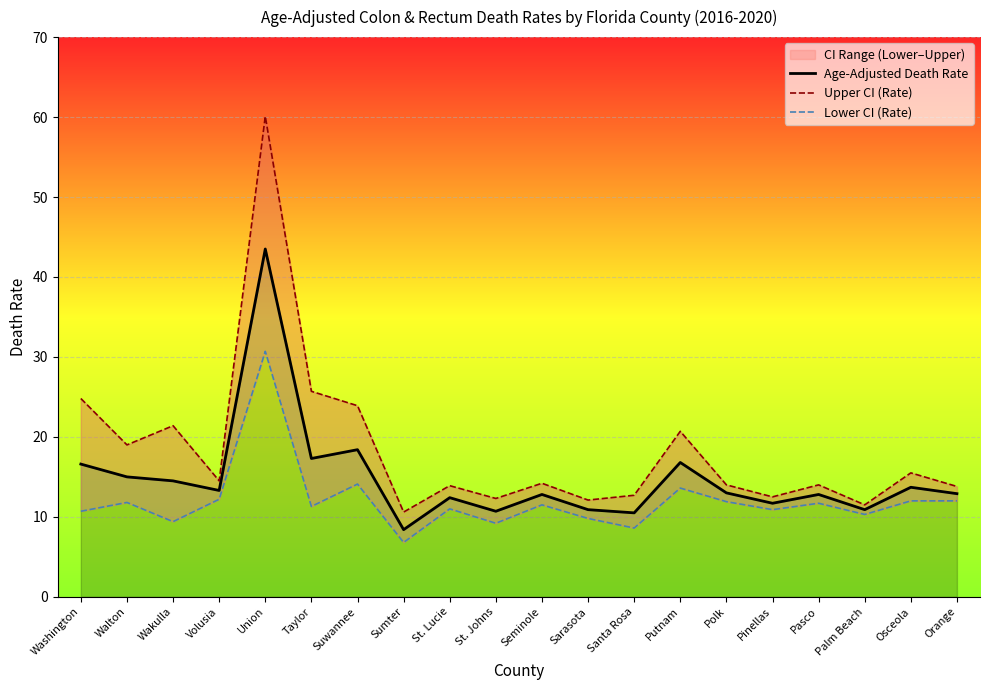

What is the approximate value of Age-Adjusted Death Rate at St. Johns?

10.7